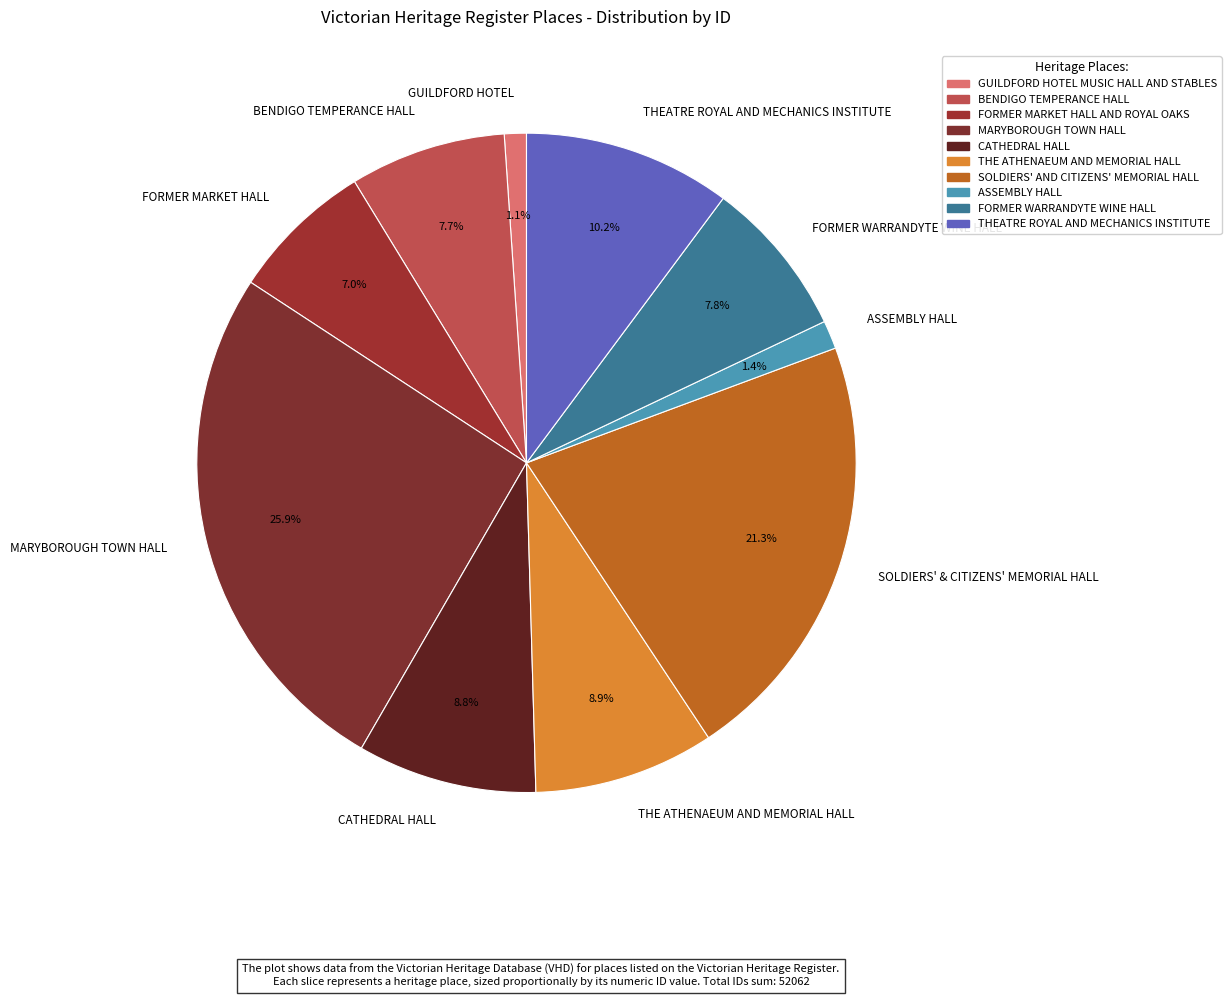

How many segments does this pie chart have?

10